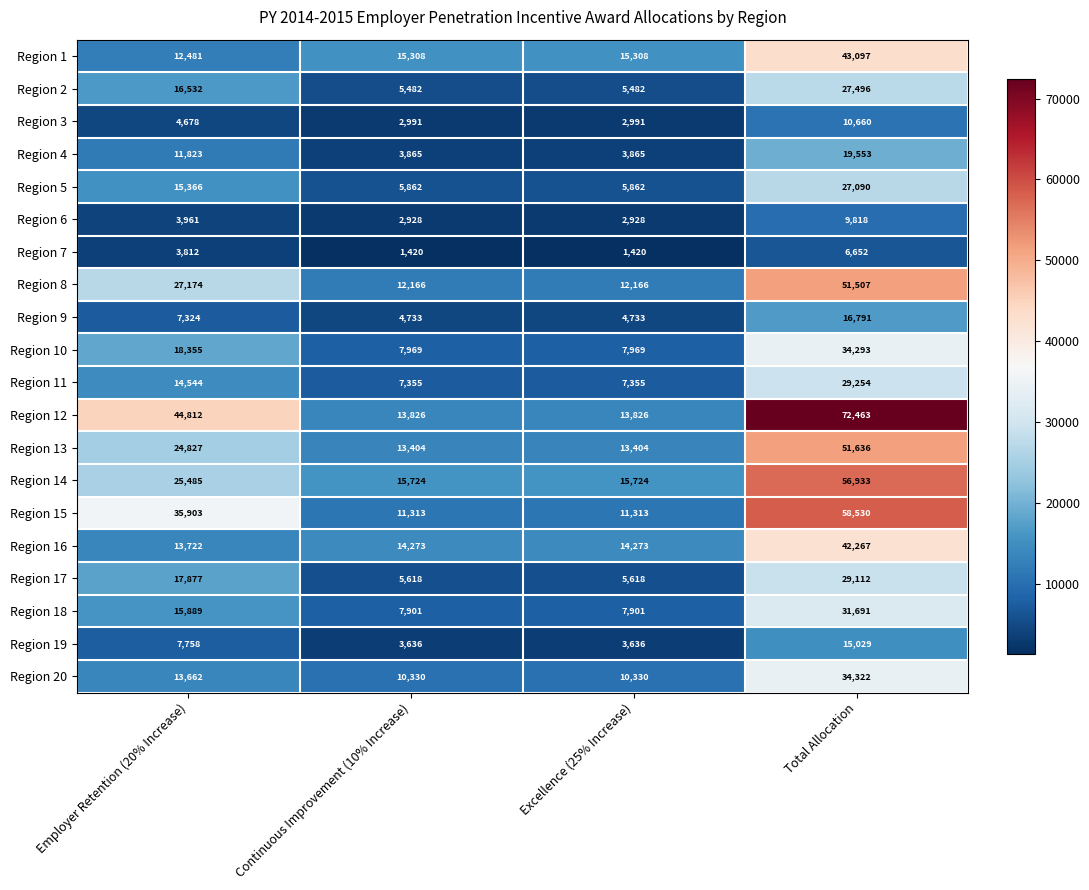

List the series in order of their peak value, lowest first.

Region 7, Region 6, Region 3, Region 19, Region 9, Region 4, Region 5, Region 2, Region 17, Region 11, Region 18, Region 10, Region 20, Region 16, Region 1, Region 8, Region 13, Region 14, Region 15, Region 12